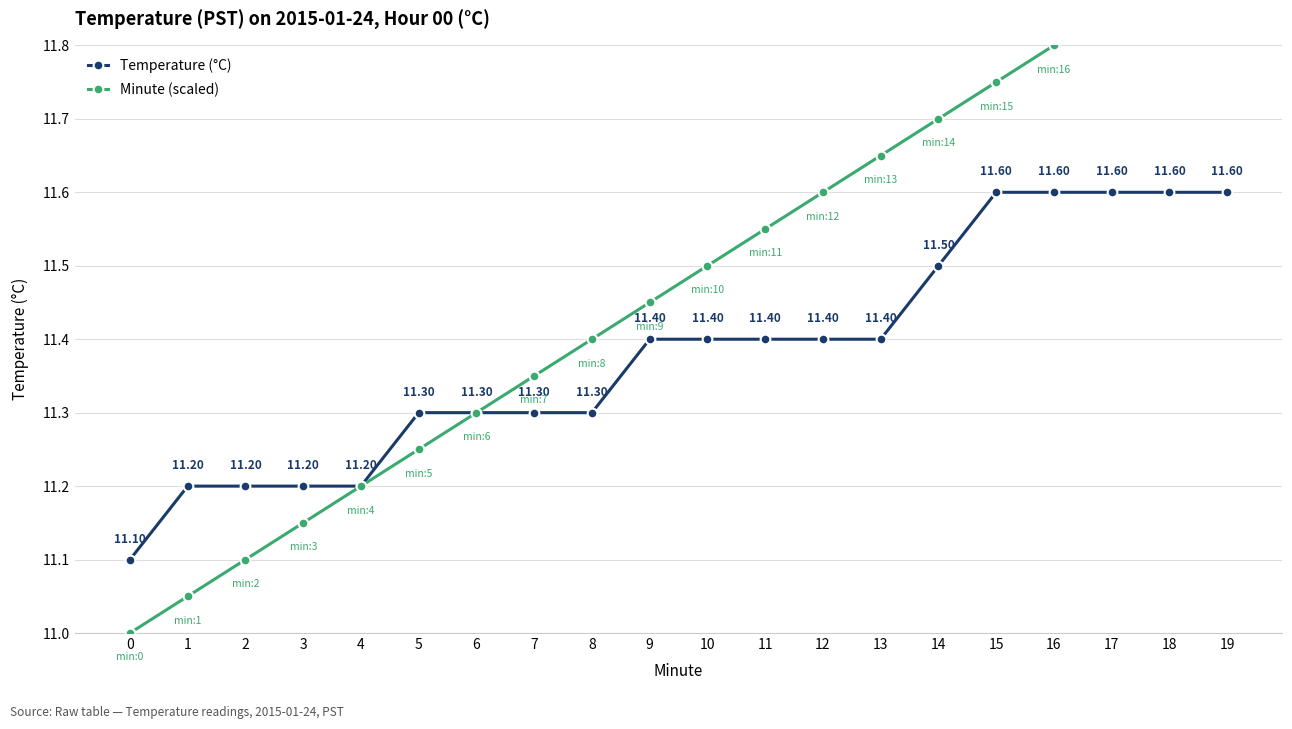

Does the chart display data point markers on the line(s)?

Yes